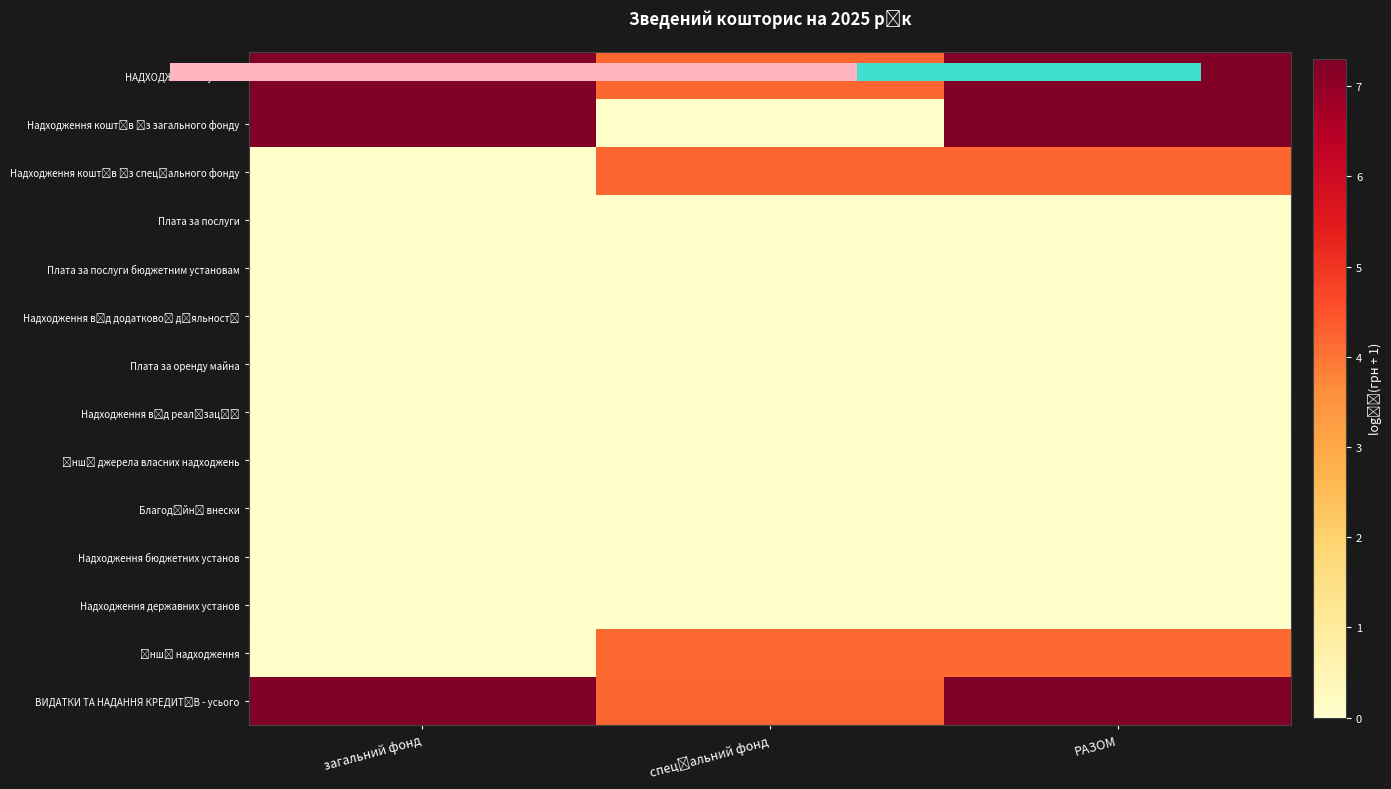

The row_8 series shows 0.0 at РАЗОМ. True or false?

True